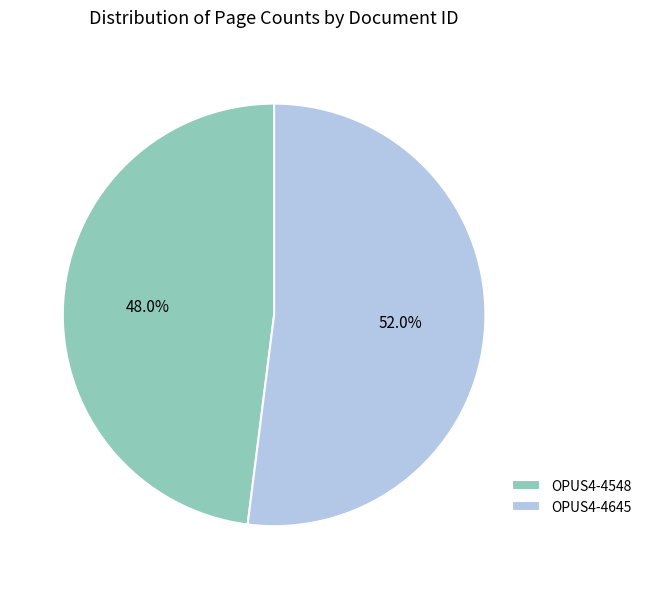

Rank the categories by value from highest to lowest.

OPUS4-4645, OPUS4-4548